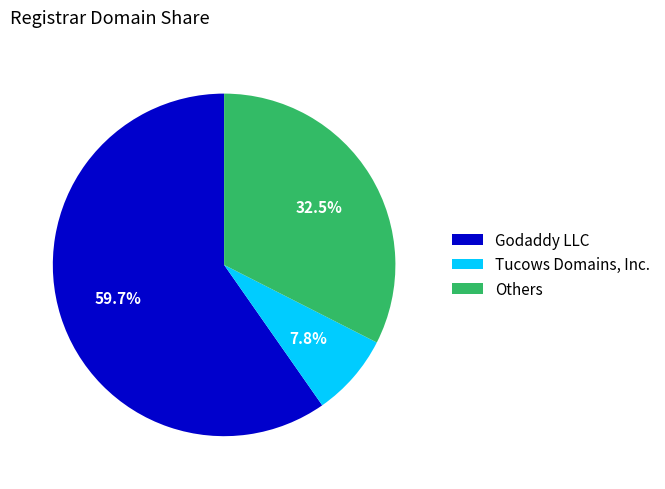

Which slice represents more than half of the pie?

Godaddy LLC